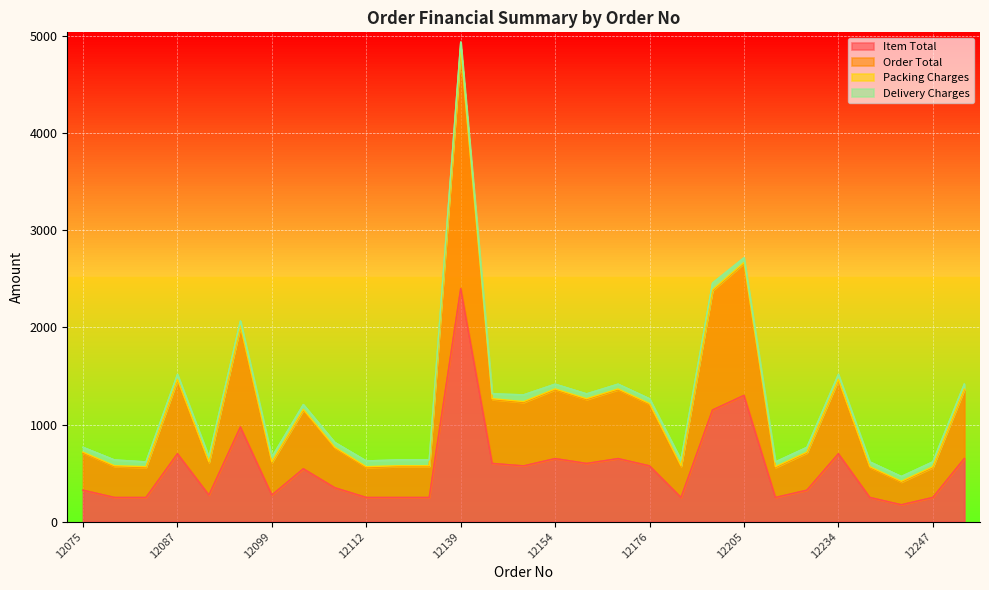

Which series has the largest total across all categories?

Order Total